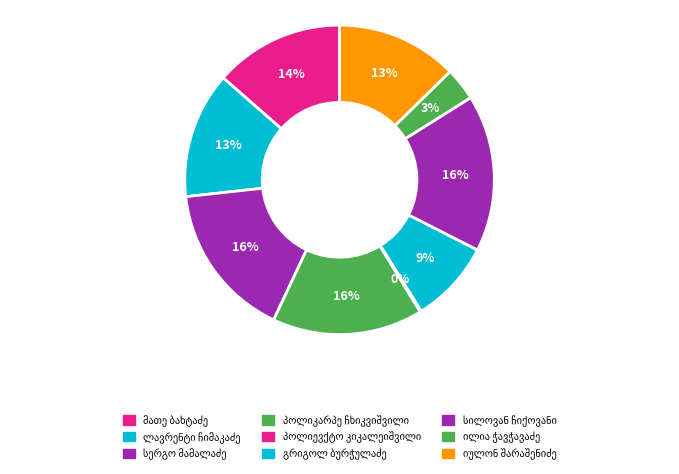

Rank the categories by value from lowest to highest.

პოლიევქტო ლაზარეს ძე კიკალეიშვილი, ილია გრიგოლის ძე ჭავჭავაძე, გრიგოლ იესეს ძე ბურჭულაძე, იულონ შარაშენიძე, ლავრენტი ანტონის ძე ჩიმაკაძე, მათე ვასილის ძე ბახტაძე, პოლიკარპე ივანეს ძე ჩხიკვიშვილი, სერგო დავითის ძე მამალაძე, სილოვან დავითის ძე ჩიქოვანი